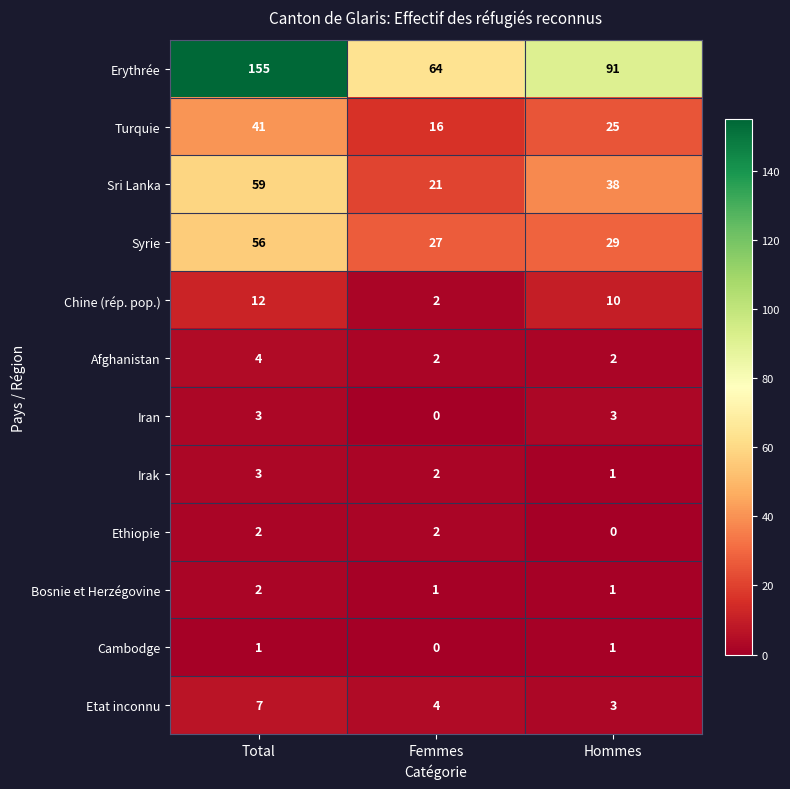

At which category is the sum across all series the highest?

Total